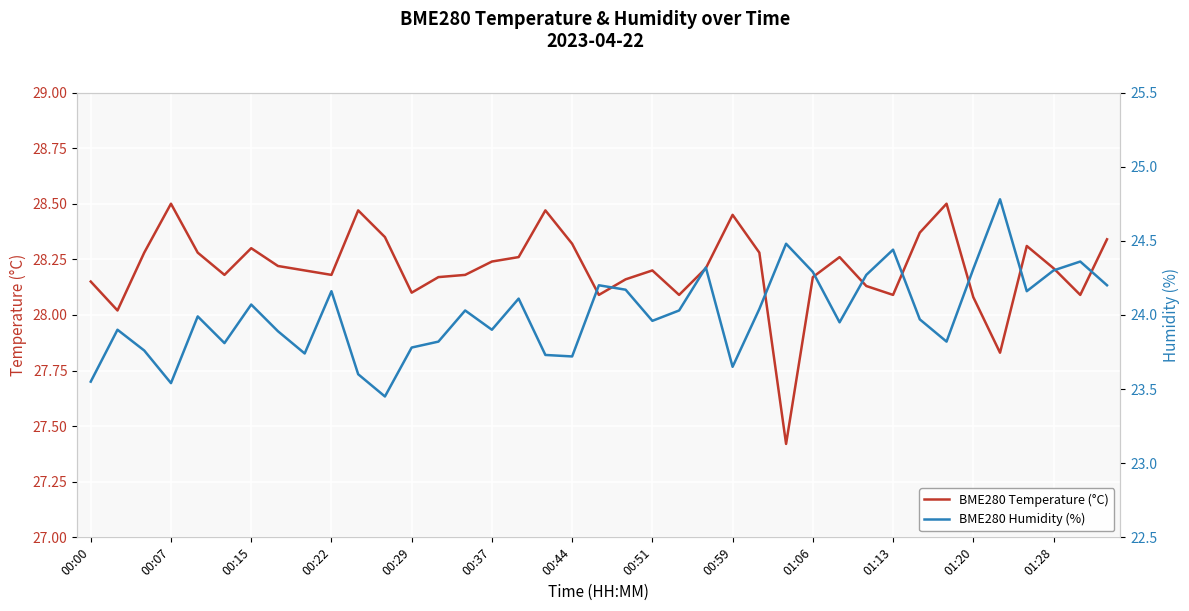

True or false: BME280 Temperature (°C) has a value of 15.2 at 01:13.

False